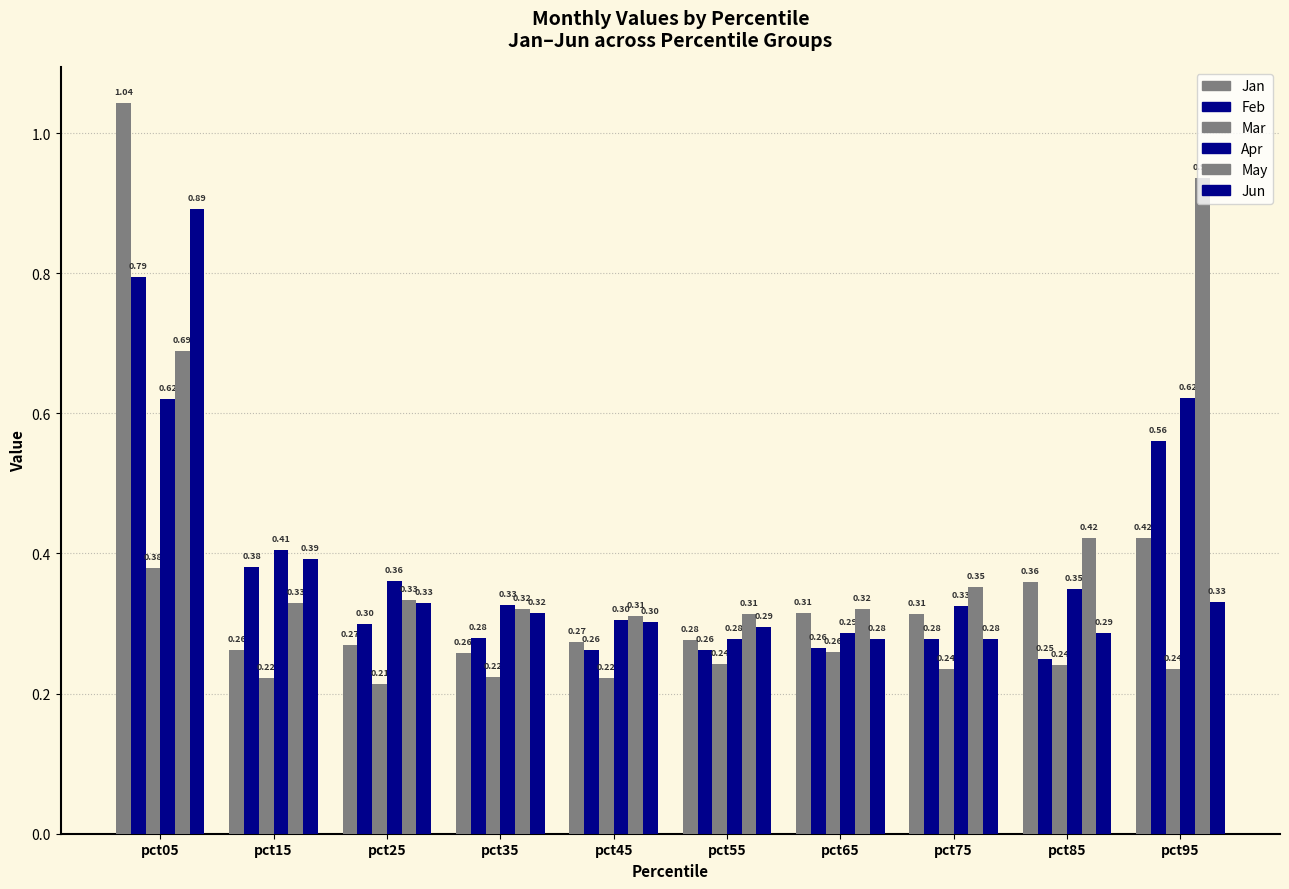

True or false: Feb has a value of 0.1 at pct25.

False